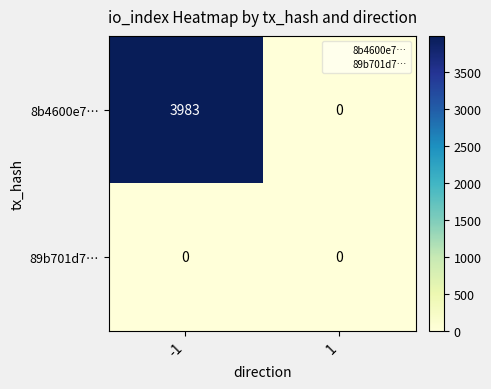

What is the approximate value of 8b4600e7… at -1, to the nearest 50?

4000